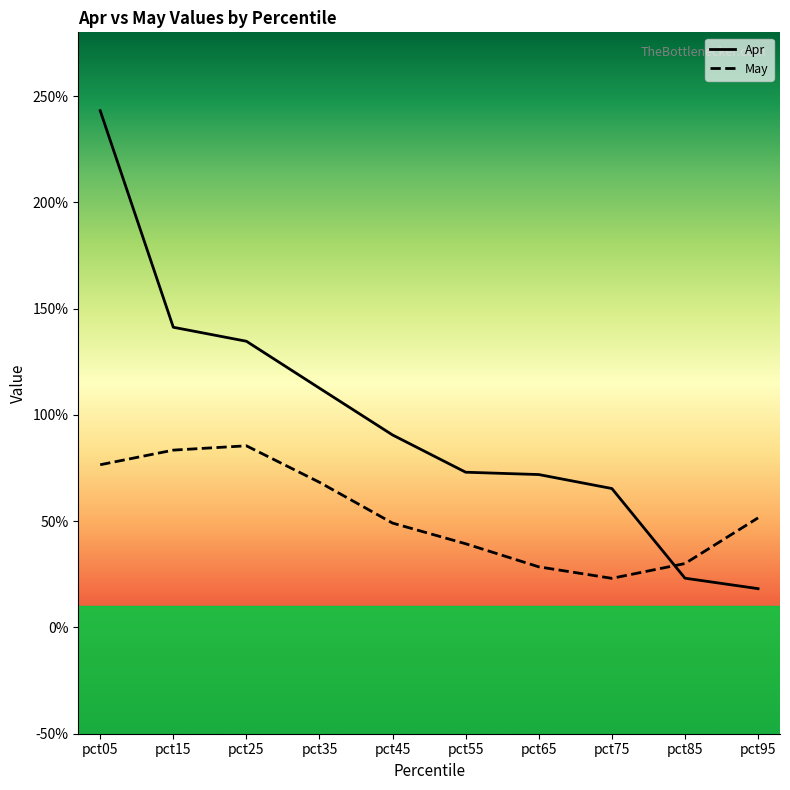

Which label corresponds to the smallest value in the chart?

pct95